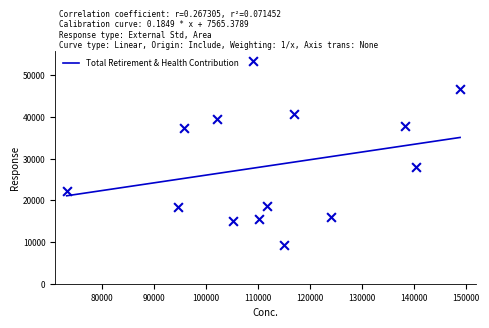

Approximately how many times larger is the value at 114994.0 compared to 110161.0?

0.6